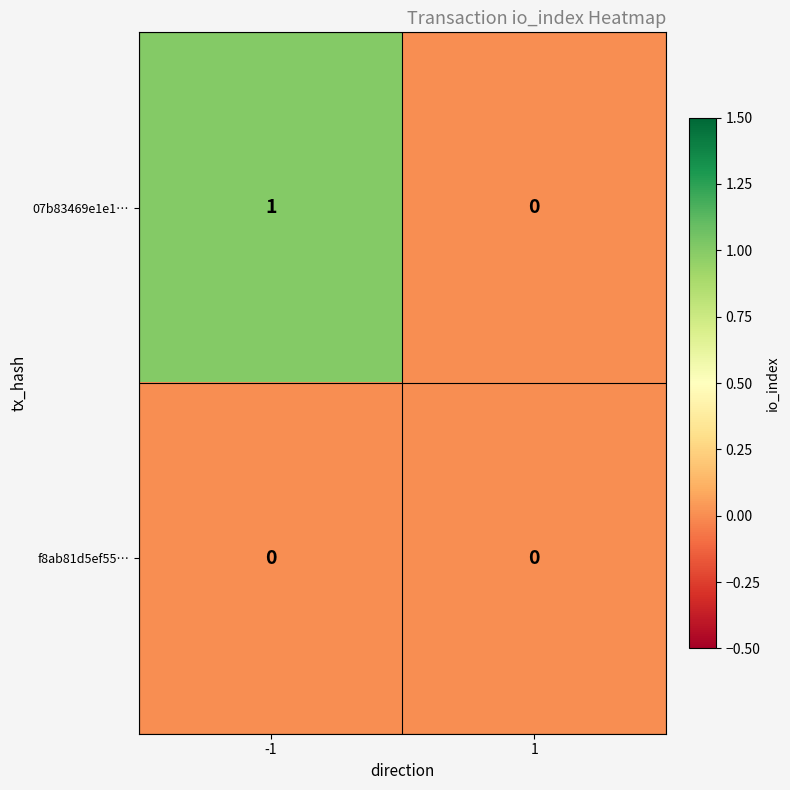

Which series changed the most between -1 and 1?

07b83469e1e1…